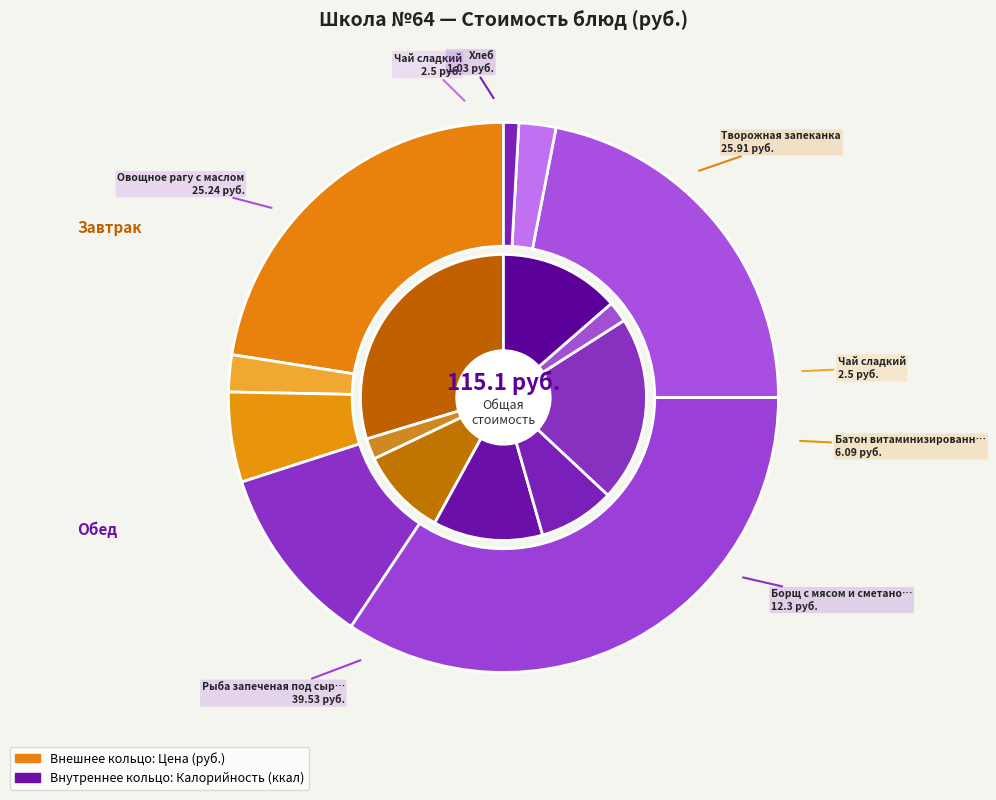

Is there a majority slice in this chart?

No